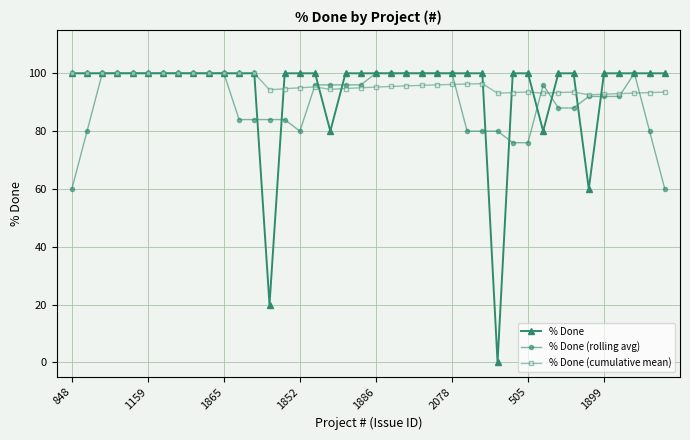

What is the difference between the maximum and minimum values in the % Done (rolling avg) series?

40.0